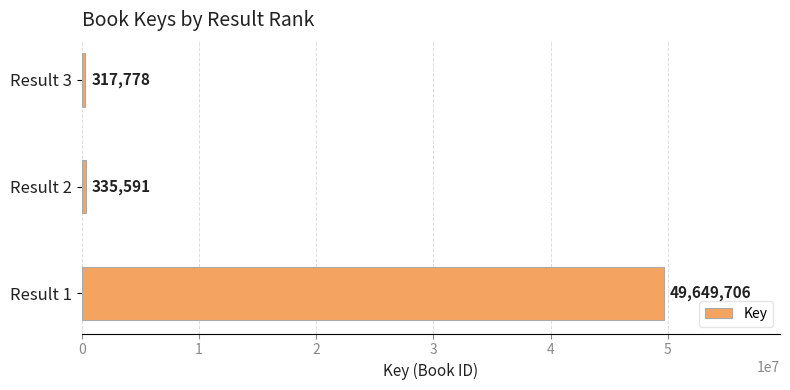

Are the bars grouped side by side (vs. stacked)?

No